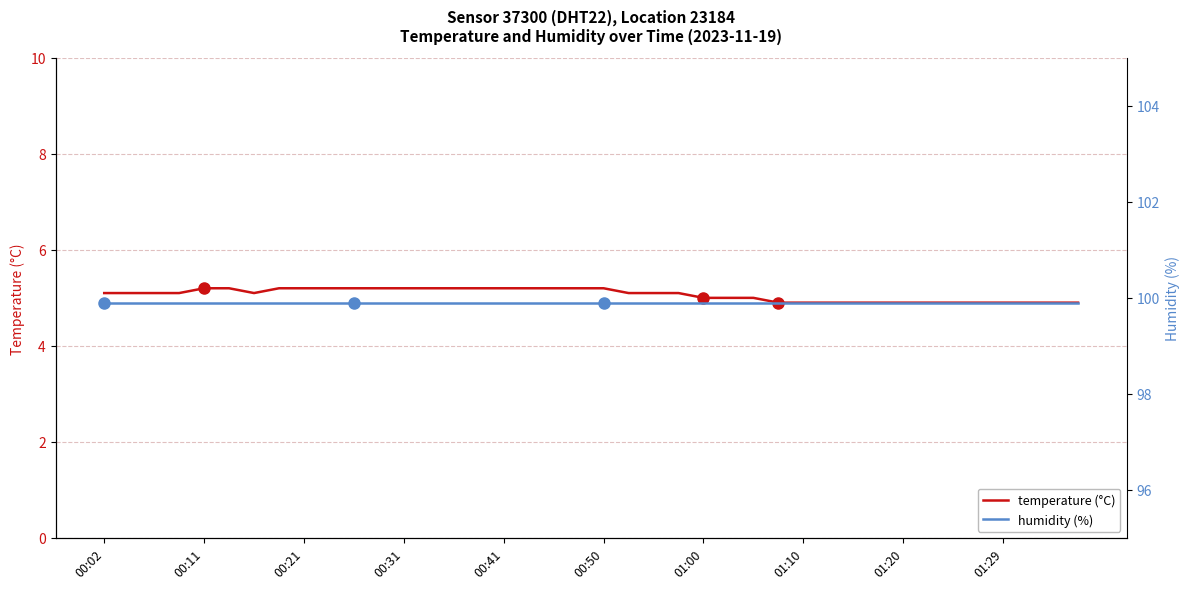

What is the sum of all temperature (°C) values?

202.7